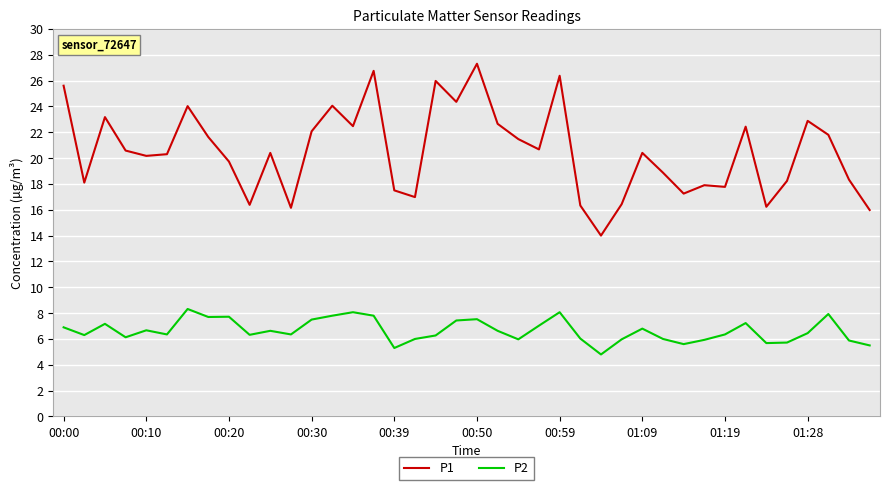

Which series has the largest total across all categories?

P1